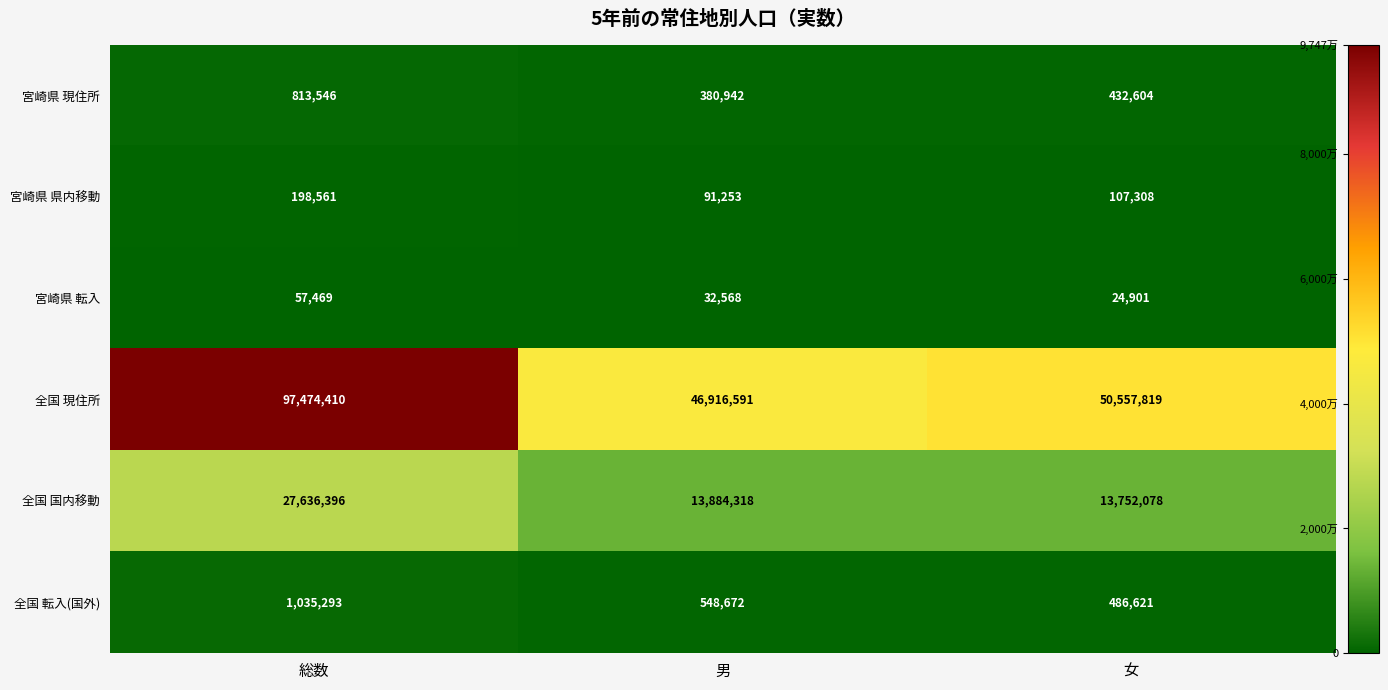

True or false: 宮崎県 県内移動 has a value of 62245 at 総数.

False